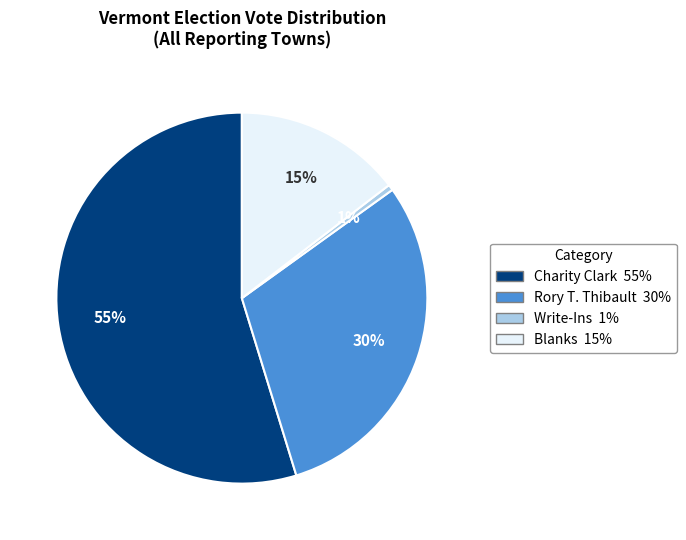

To the nearest percent, what is the average slice percentage?

25%